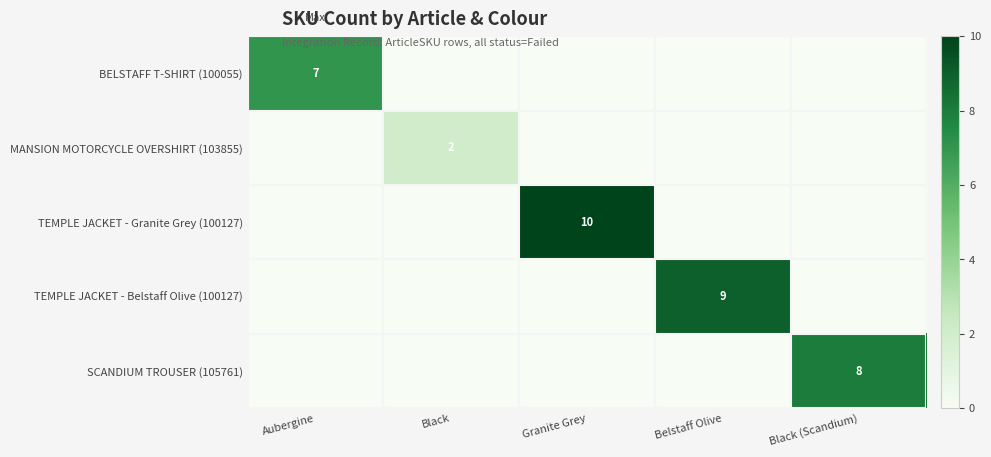

Count the number of data series in this chart.

5